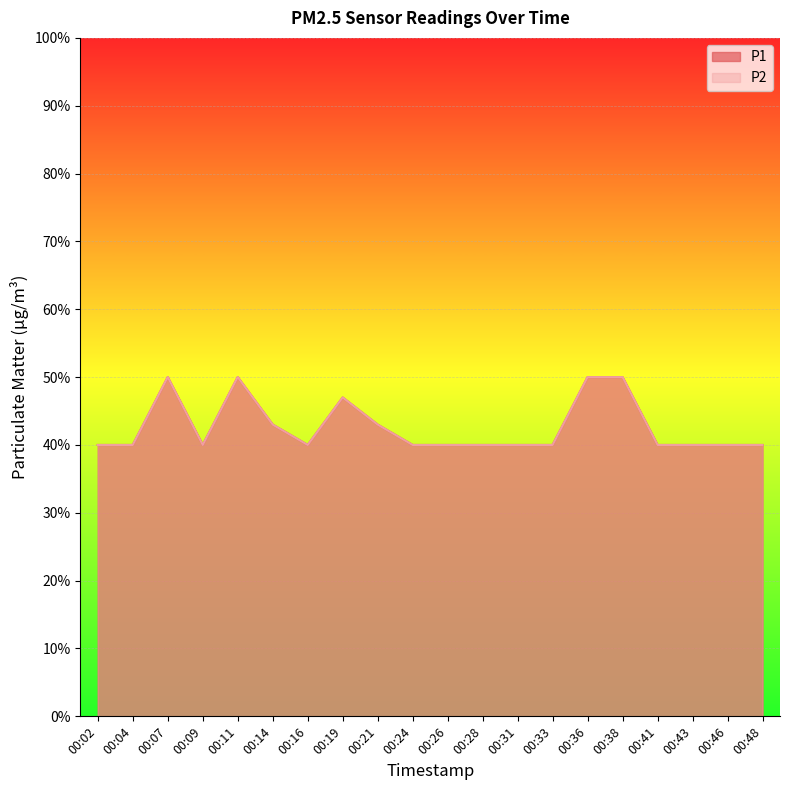

True or false: P2 and P1 cross at least once.

False